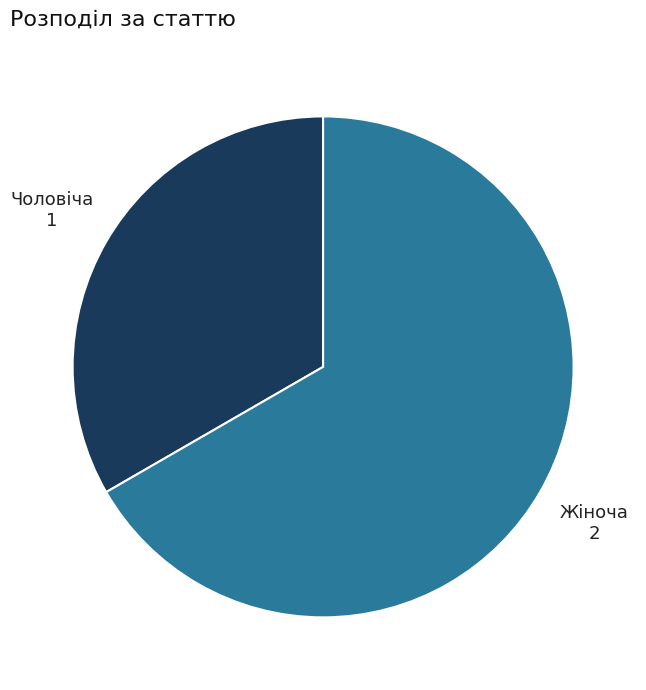

Does Чоловіча account for over 50% of the chart?

No